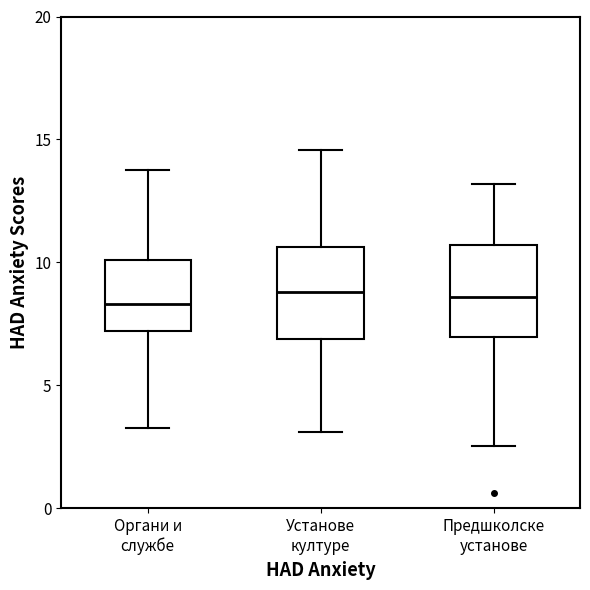

Where does the median line of the box for Установе културе sit on the y-axis? The values are not printed on the chart, so give them approximately, as read against the axis.

9.0